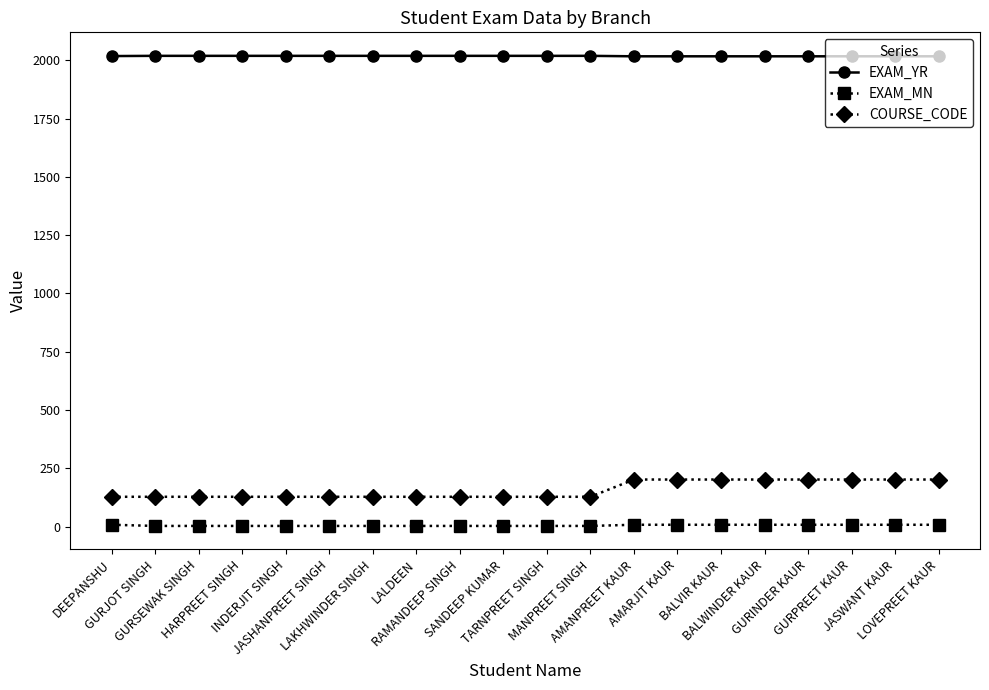

True or false: EXAM_MN and COURSE_CODE intersect in this chart.

False